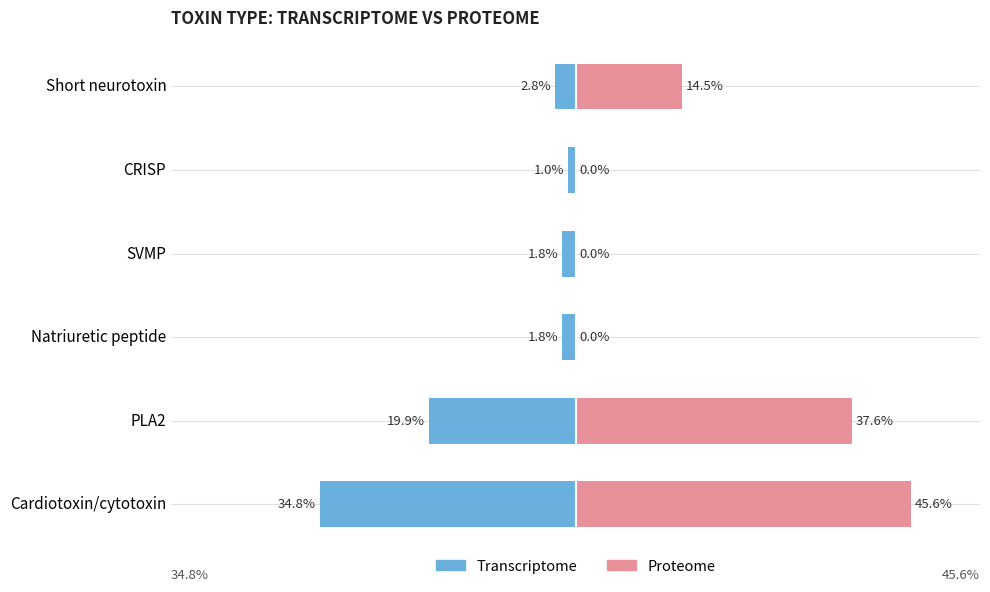

The Transcriptome series shows -2.8 at Natriuretic peptide. True or false?

False